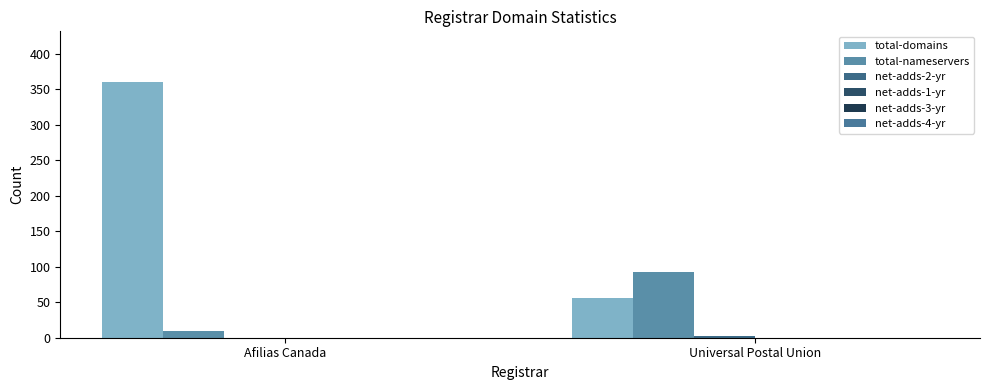

Between Afilias Canada and Universal Postal Union, which series saw the biggest shift?

total-domains